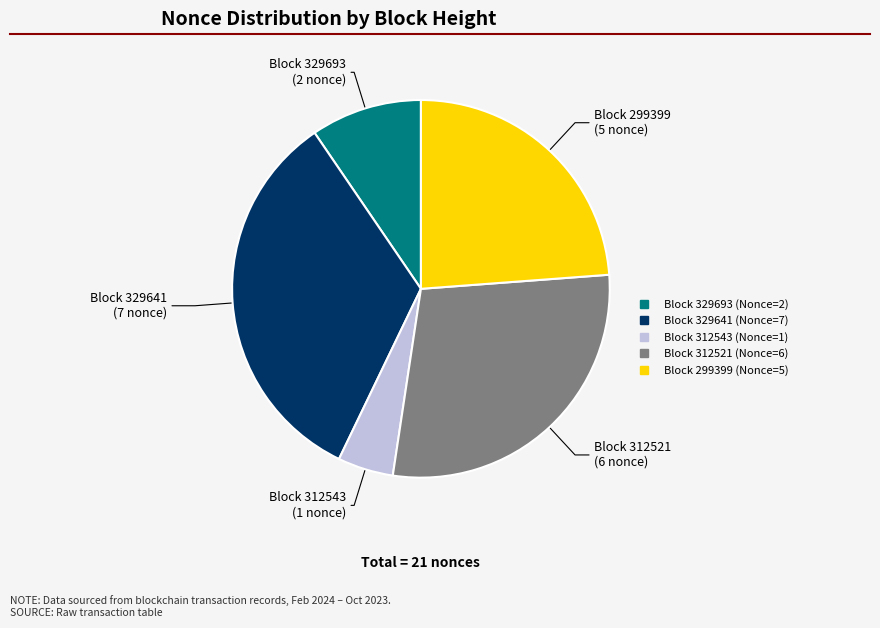

Does any single category account for the majority?

No